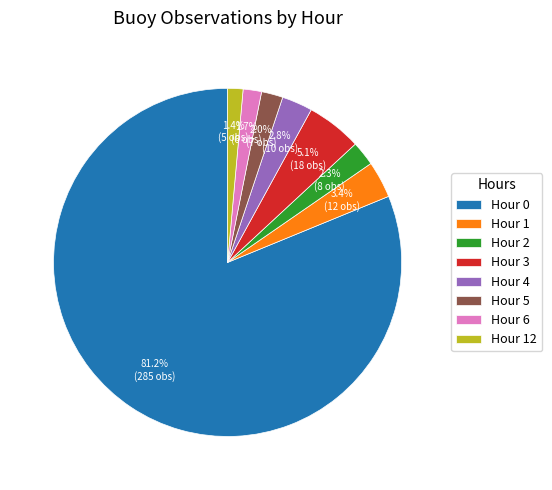

The Hour 4 slice represents 16% of the pie. True or false?

False